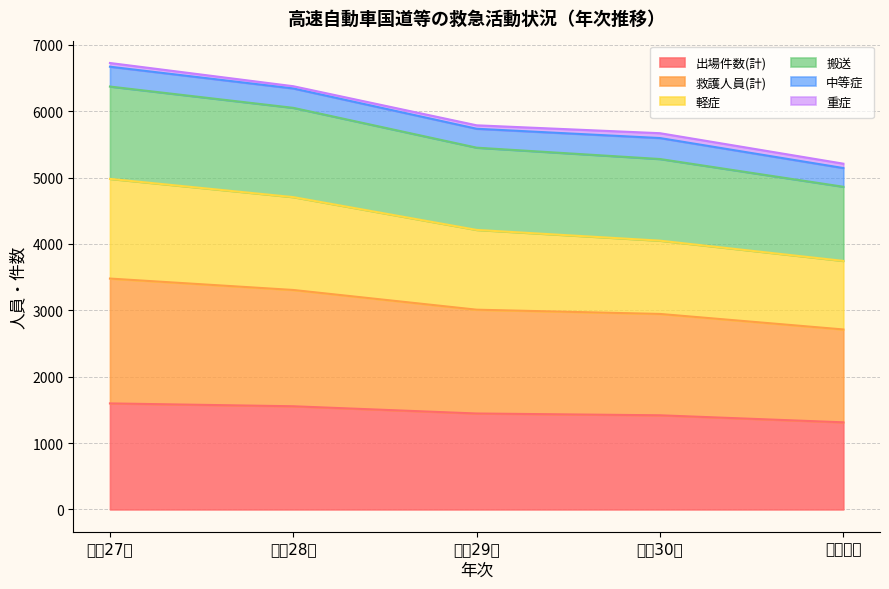

What is the greatest value displayed?

6726